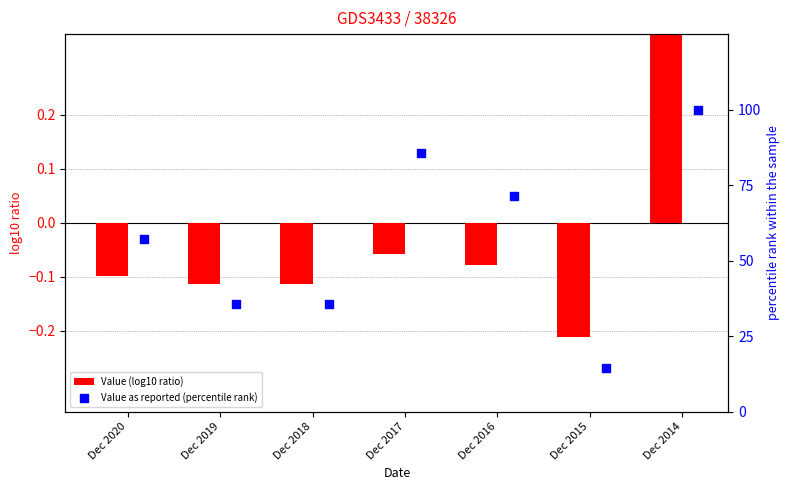

Which series reaches the minimum Y coordinate?

Value (log10 ratio)